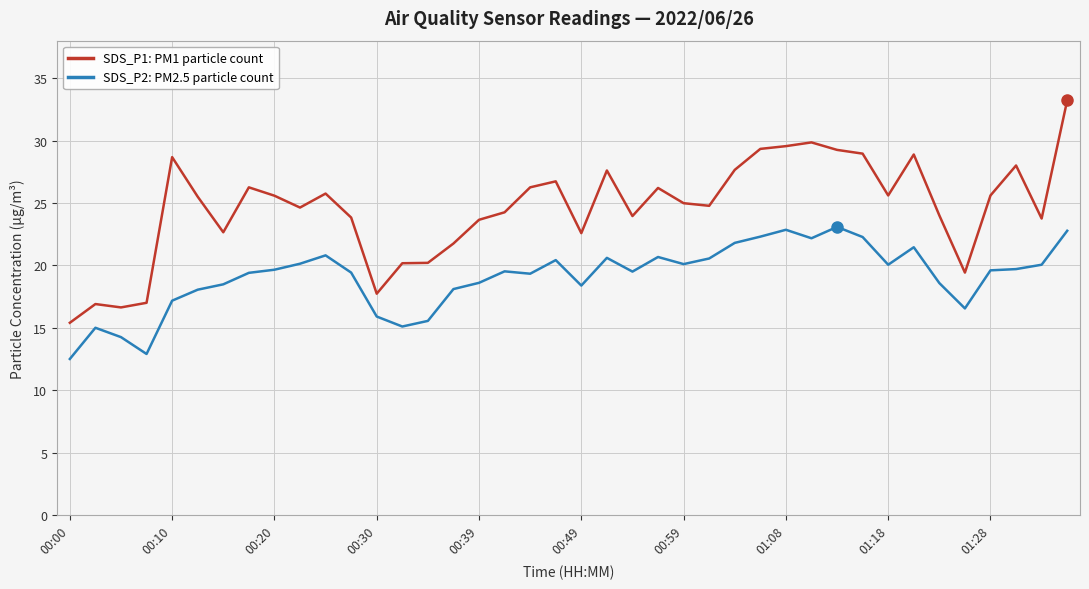

True or false: SDS_P2: PM2.5 particle count and SDS_P1: PM1 particle count cross at least once.

False